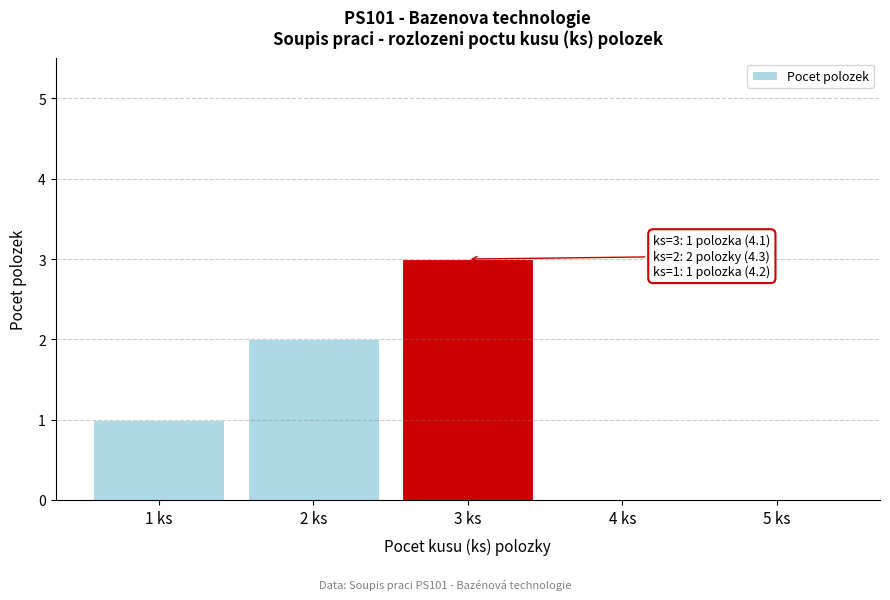

Reading left to right, transcribe all the data shown in this chart.

1 ks=1	2 ks=2	3 ks=3	4 ks=0	5 ks=0